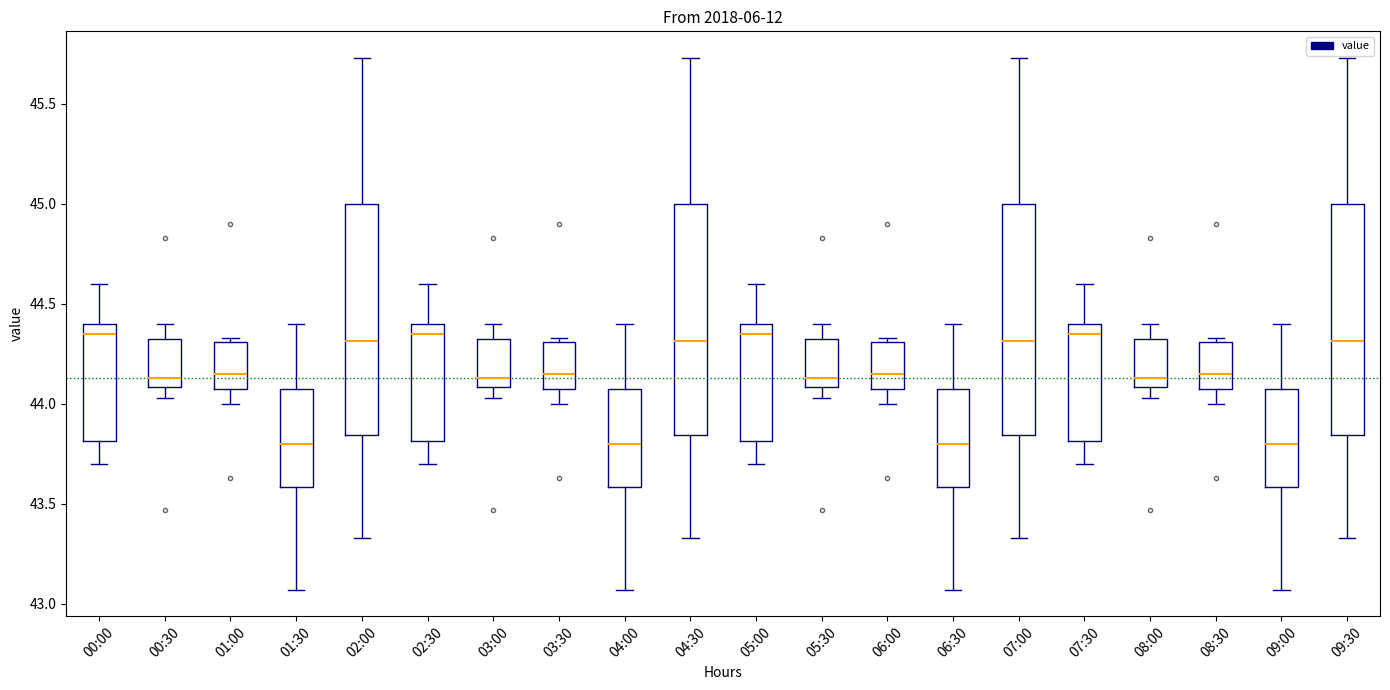

Reading left to right, read every box against the y-axis: the position of its median line, the range the box covers, and the ends of its whiskers. The values are not printed on the chart, so give them approximately, as read against the axis.

00:00: median 44.35, box 43.80 to 44.40, whiskers 43.70 to 44.60
00:30: median 44.15, box 44.10 to 44.35, whiskers 44.05 to 44.40
01:00: median 44.15, box 44.10 to 44.30, whiskers 44.00 to 44.35
01:30: median 43.80, box 43.60 to 44.10, whiskers 43.05 to 44.40
02:00: median 44.30, box 43.85 to 45.00, whiskers 43.35 to 45.75
02:30: median 44.35, box 43.80 to 44.40, whiskers 43.70 to 44.60
03:00: median 44.15, box 44.10 to 44.35, whiskers 44.05 to 44.40
03:30: median 44.15, box 44.10 to 44.30, whiskers 44.00 to 44.35
04:00: median 43.80, box 43.60 to 44.10, whiskers 43.05 to 44.40
04:30: median 44.30, box 43.85 to 45.00, whiskers 43.35 to 45.75
05:00: median 44.35, box 43.80 to 44.40, whiskers 43.70 to 44.60
05:30: median 44.15, box 44.10 to 44.35, whiskers 44.05 to 44.40
06:00: median 44.15, box 44.10 to 44.30, whiskers 44.00 to 44.35
06:30: median 43.80, box 43.60 to 44.10, whiskers 43.05 to 44.40
07:00: median 44.30, box 43.85 to 45.00, whiskers 43.35 to 45.75
07:30: median 44.35, box 43.80 to 44.40, whiskers 43.70 to 44.60
08:00: median 44.15, box 44.10 to 44.35, whiskers 44.05 to 44.40
08:30: median 44.15, box 44.10 to 44.30, whiskers 44.00 to 44.35
09:00: median 43.80, box 43.60 to 44.10, whiskers 43.05 to 44.40
09:30: median 44.30, box 43.85 to 45.00, whiskers 43.35 to 45.75